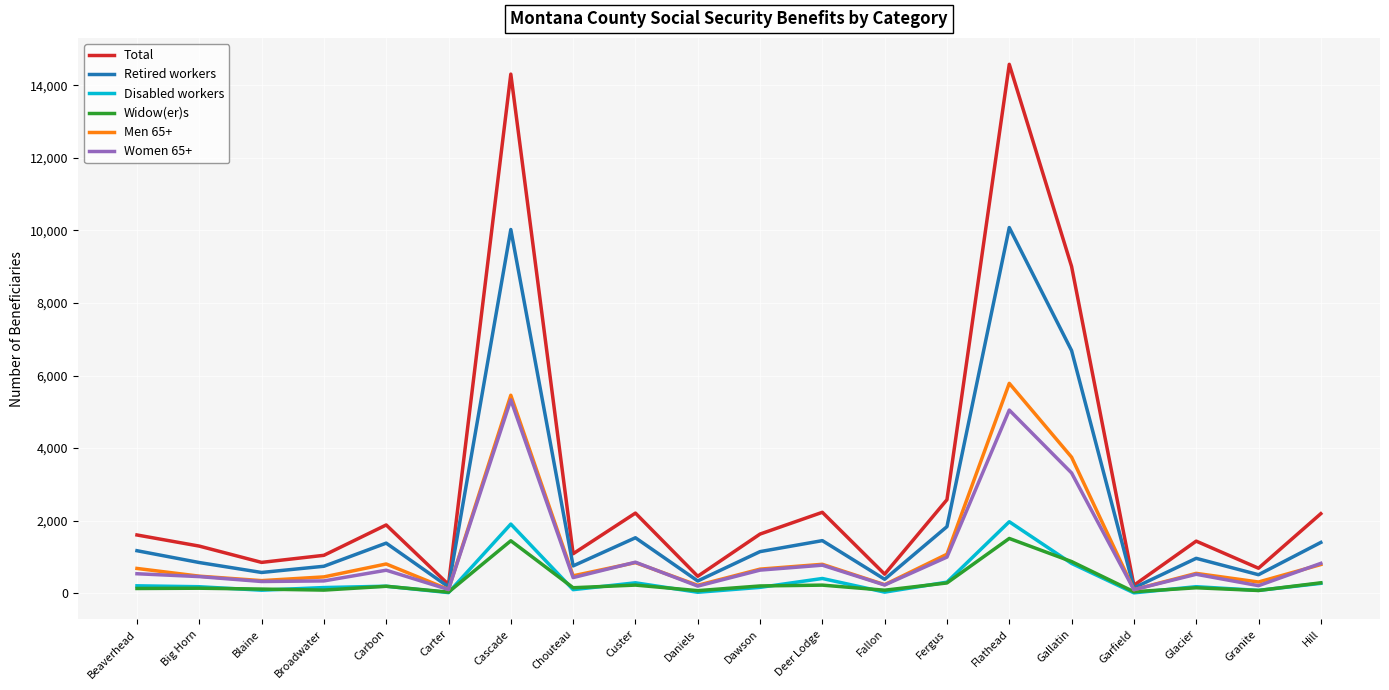

What is the difference between the maximum and minimum values in the Disabled workers series?

1961